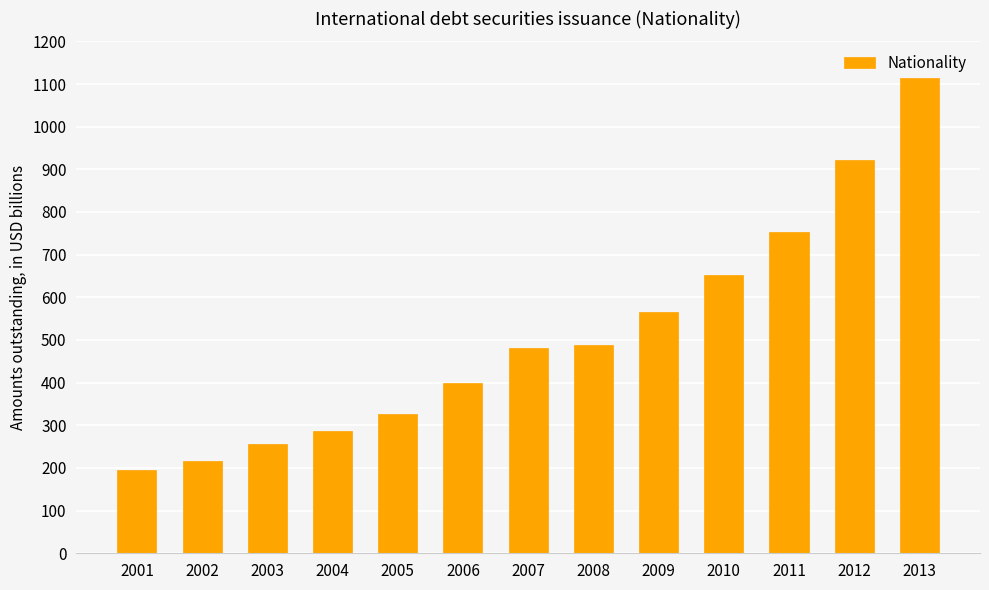

What is the difference between the maximum and minimum values?

918.5